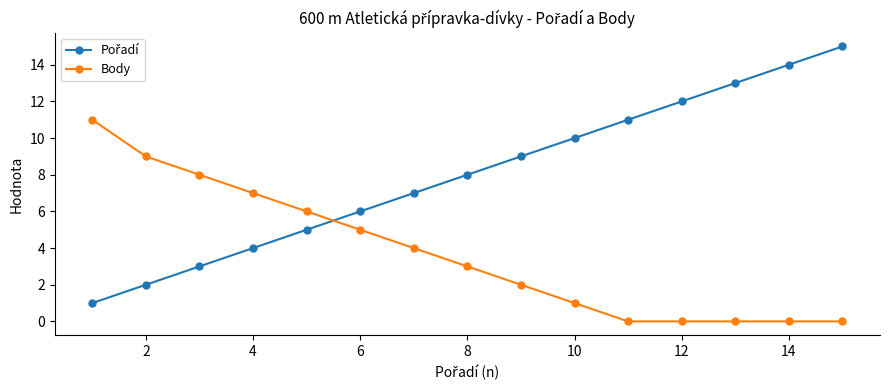

How many categories are shown in the chart?

15